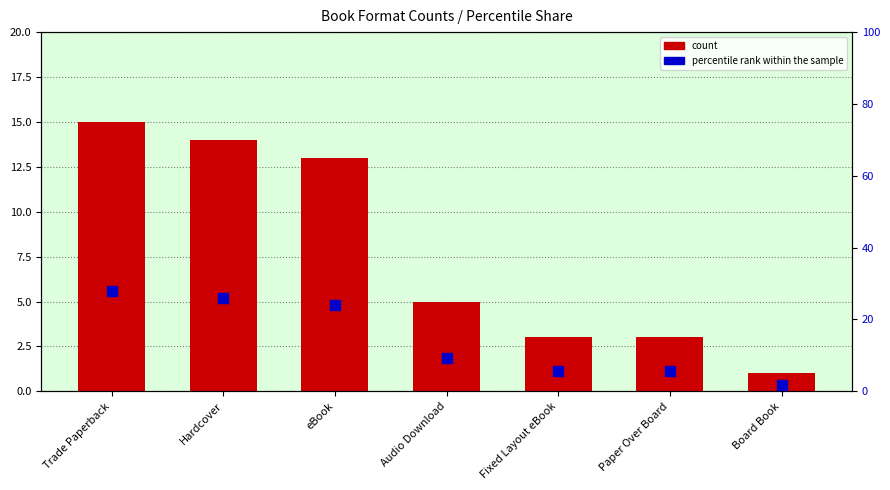

At how many categories does at least one series exceed 21?

3